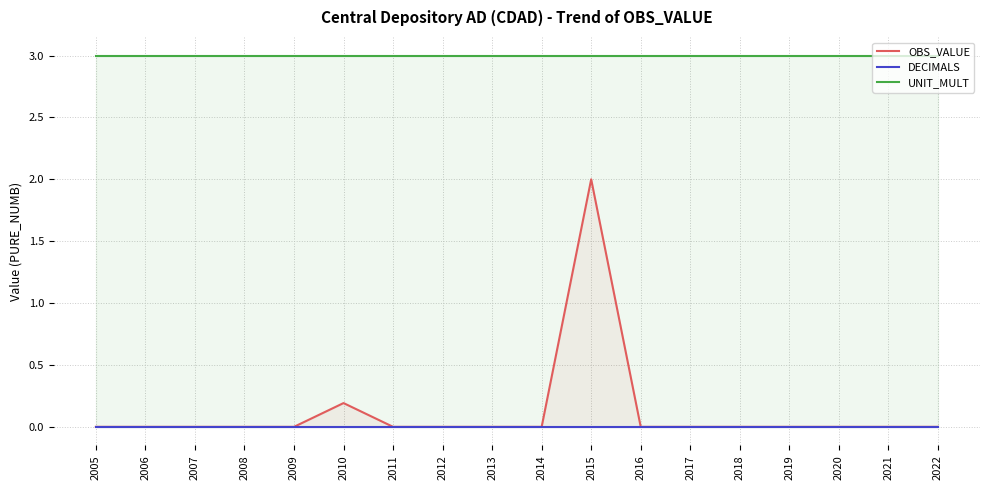

What are all the series names shown in the legend?

OBS_VALUE, DECIMALS, UNIT_MULT